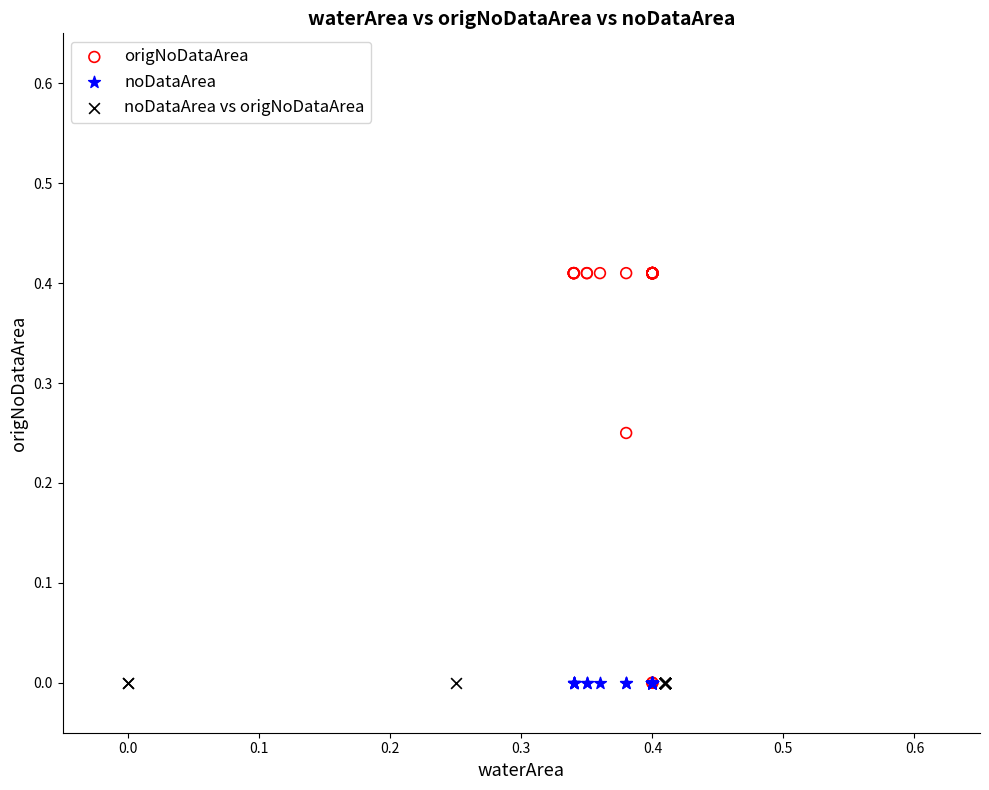

Which series contains the highest Y value?

origNoDataArea